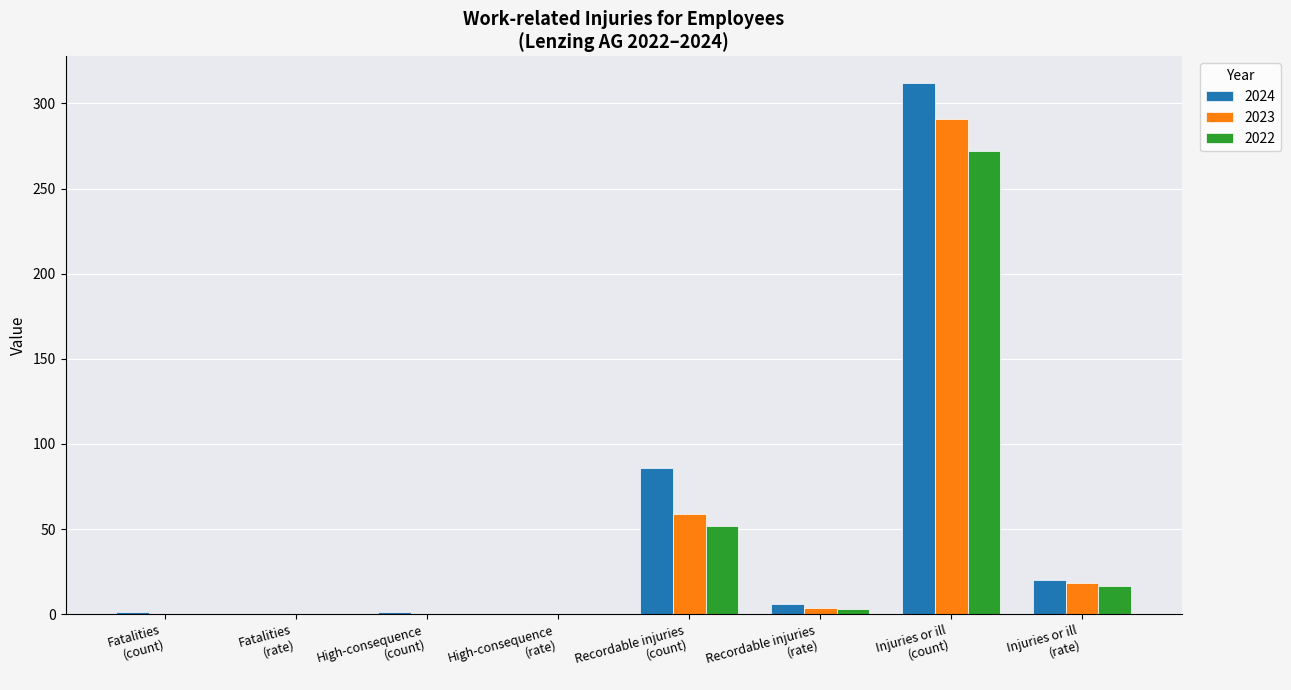

Are the bars horizontal?

No